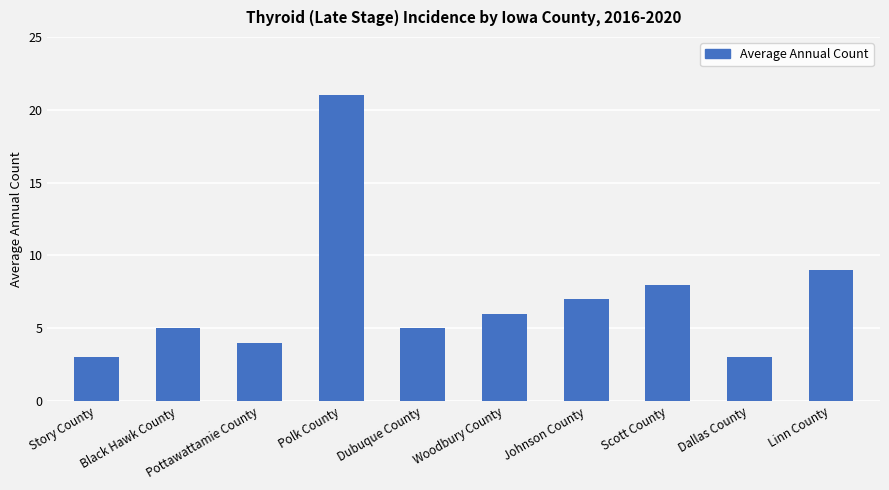

What is the change in value from Dubuque County to Scott County?

+3